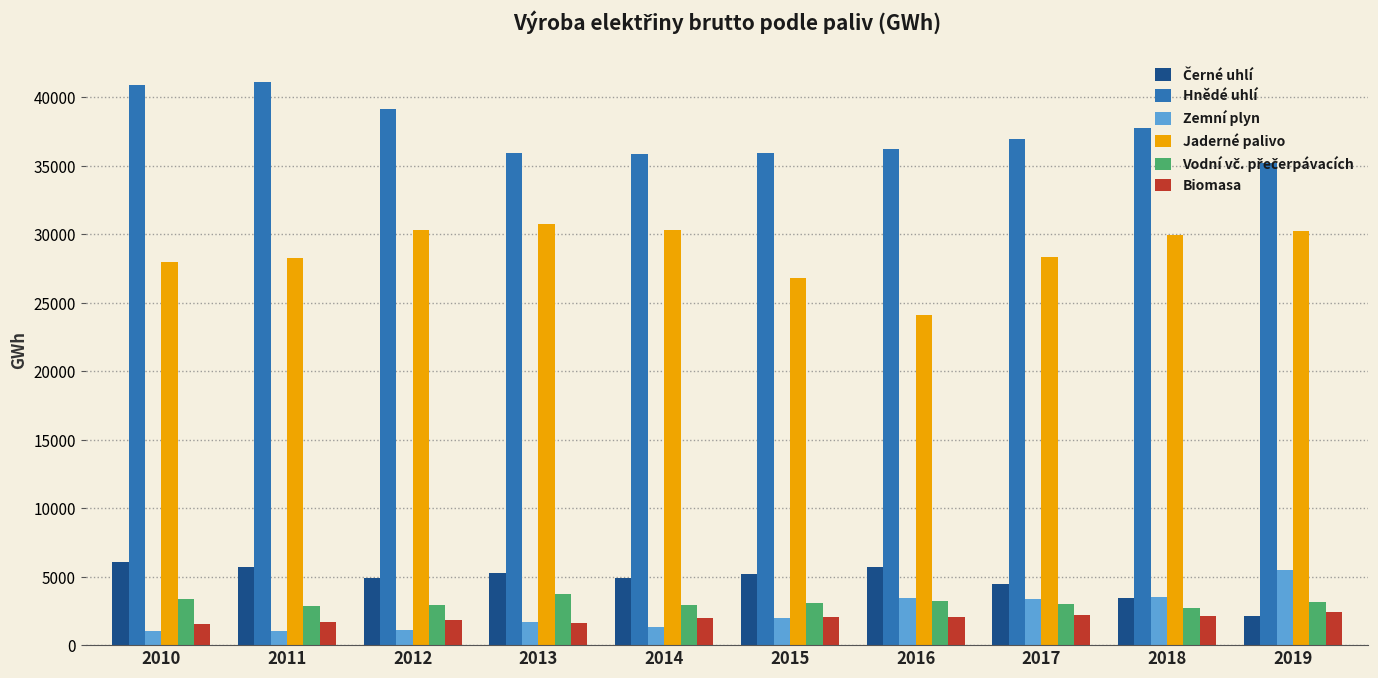

How many bars are there in total?

60